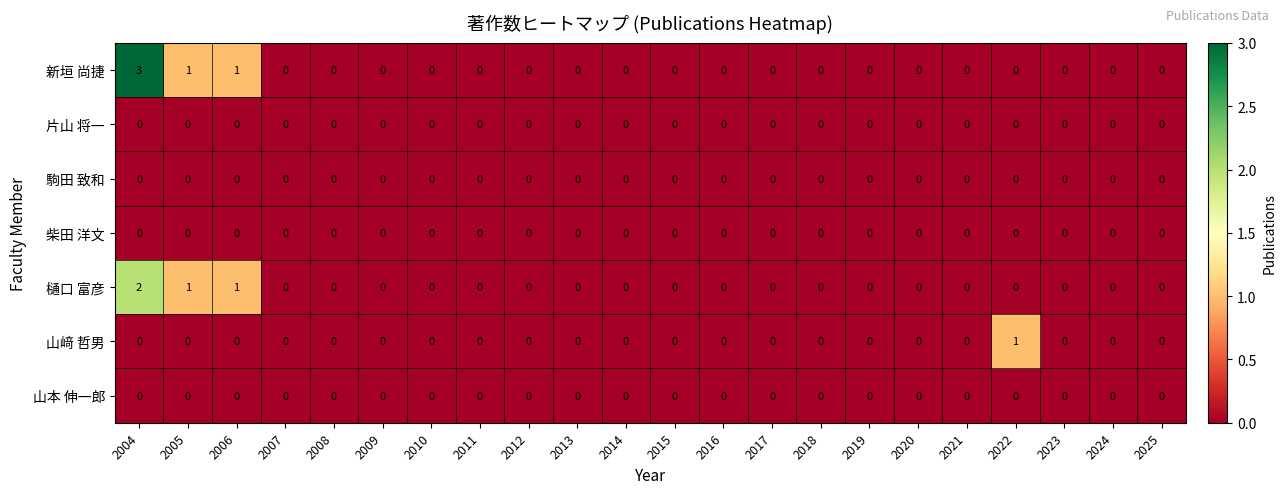

Which series has the largest range (max minus min)?

新垣 尚捷